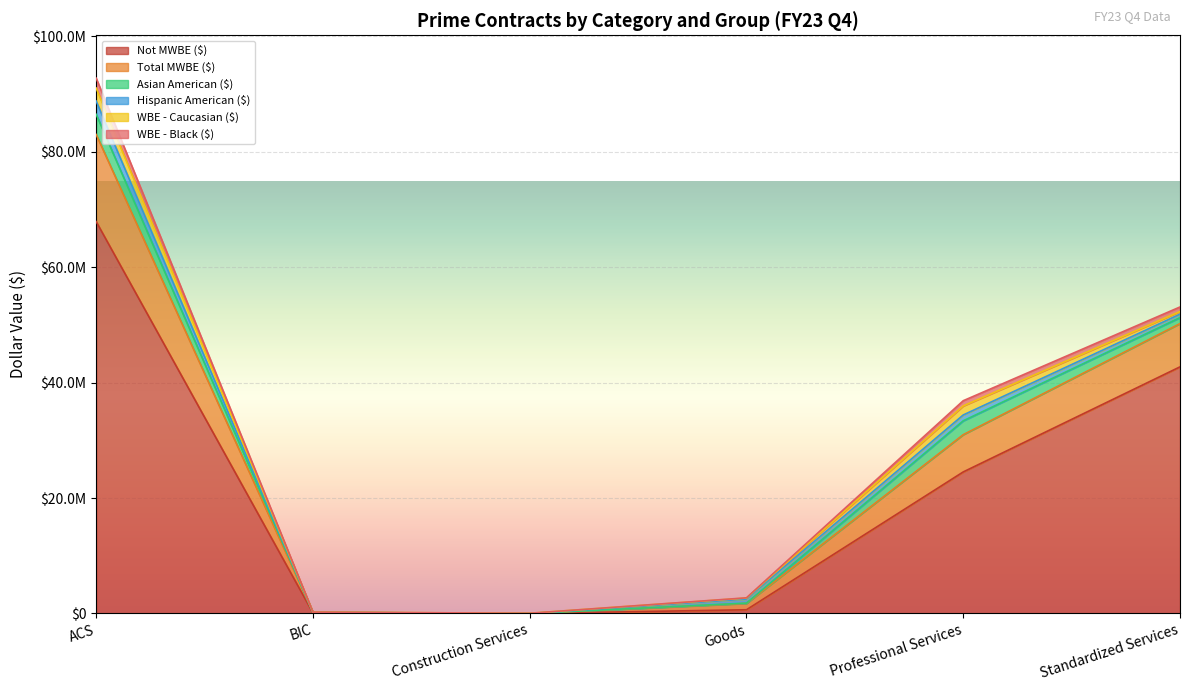

At how many categories does at least one series exceed 74538962?

1